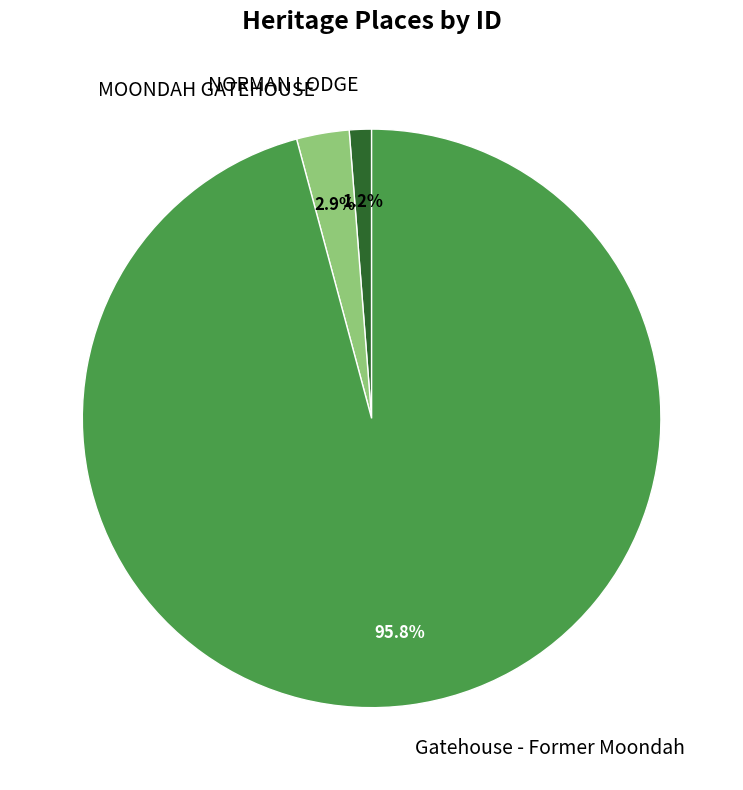

Is there a majority slice in this chart?

Yes